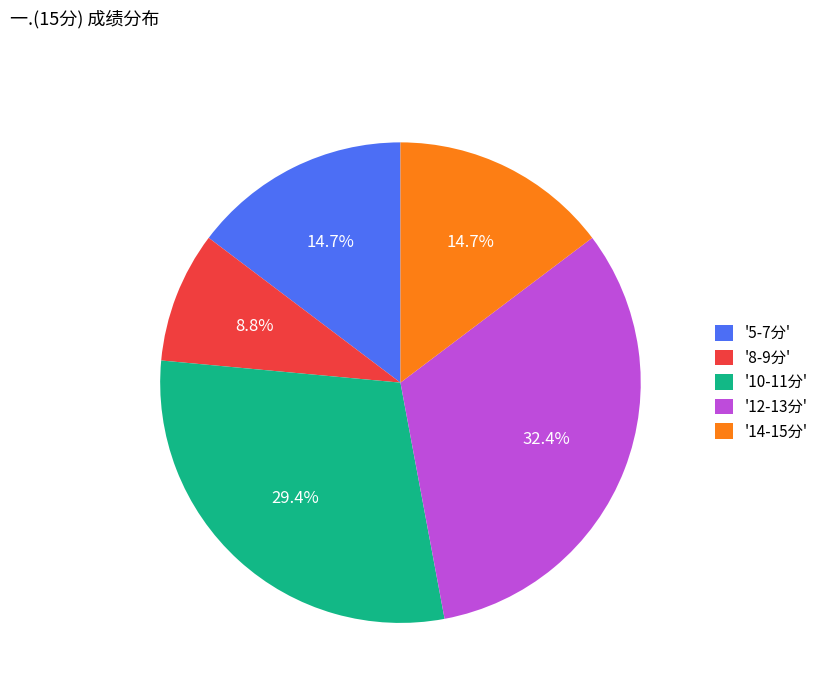

Which has a higher value, '12-13分' or '5-7分'?

'12-13分'